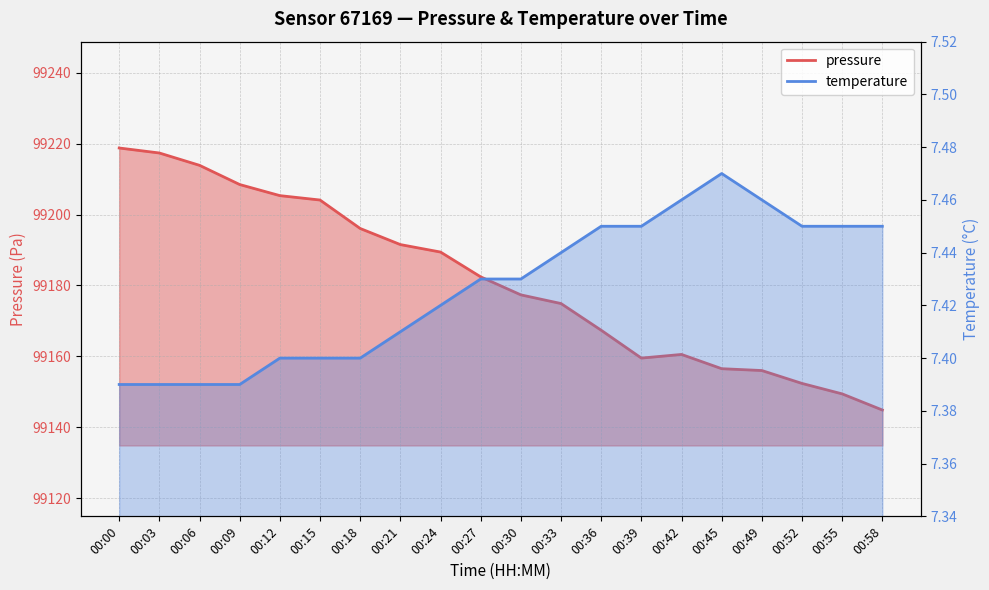

True or false: pressure and temperature cross at least once.

False